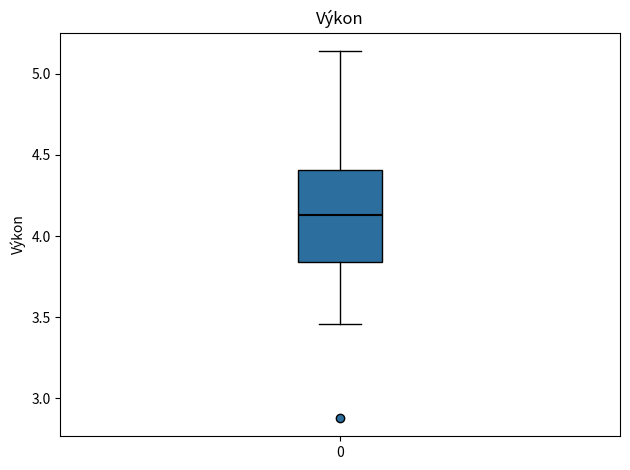

Read this box plot against the y-axis: the position of the median line, the range covered by the box, and the ends of both whiskers. The values are not printed on the chart, so give them approximately, as read against the axis.

median 4.15, box 3.85 to 4.40, whiskers 3.45 to 5.15